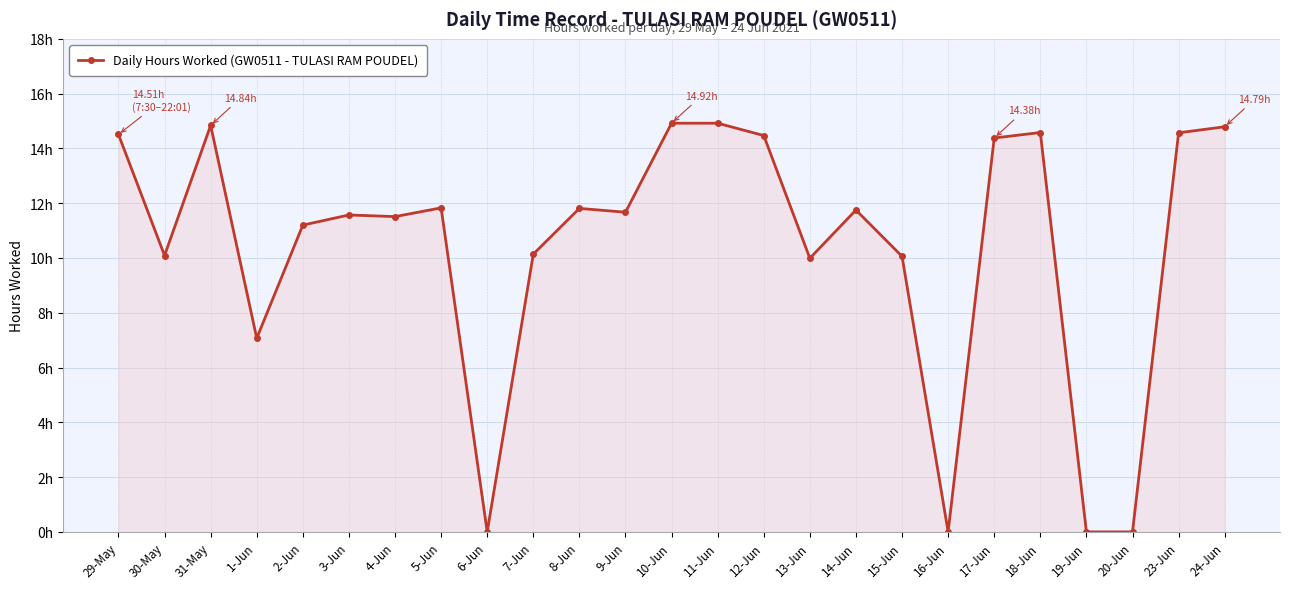

Reading left to right, what are all the values shown in this chart?

29-May=14.5	30-May=10.1	31-May=14.8	1-Jun=7.1	2-Jun=11.2	3-Jun=11.6	4-Jun=11.5	5-Jun=11.8	6-Jun=0.0	7-Jun=10.1	8-Jun=11.8	9-Jun=11.7	10-Jun=14.9	11-Jun=14.9	12-Jun=14.5	13-Jun=10.0	14-Jun=11.8	15-Jun=10.1	16-Jun=0.0	17-Jun=14.4	18-Jun=14.6	19-Jun=0.0	20-Jun=0.0	23-Jun=14.6	24-Jun=14.8